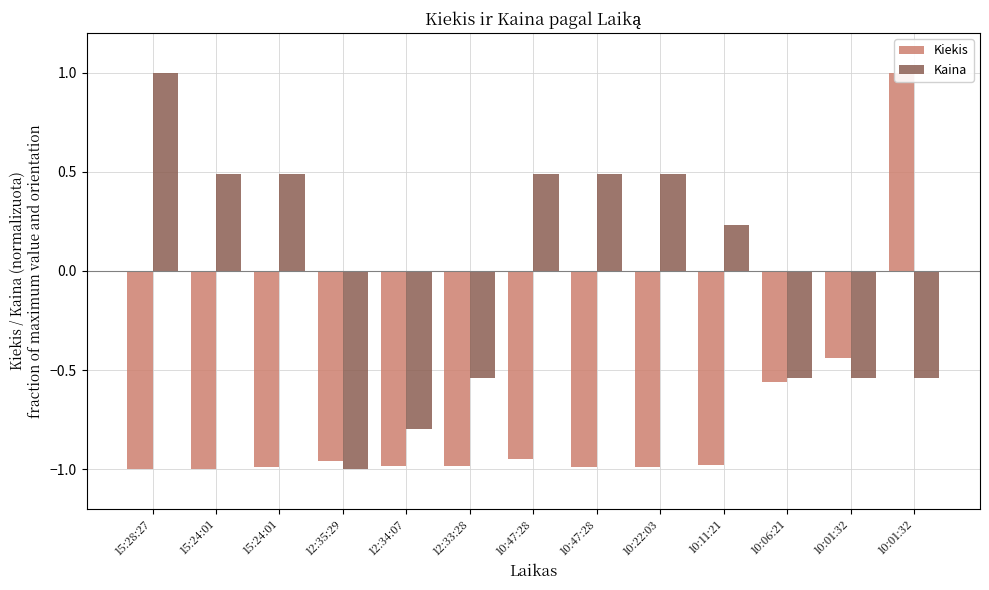

Reading left to right, list all the values displayed in this chart.

Kiekis: -1.0	-1.0	-1.0	-1.0	-1.0	-1.0	-0.9	-1.0	-1.0	-1.0	-0.6	-0.4	1.0
Kaina: 1.0	0.5	0.5	-1.0	-0.8	-0.5	0.5	0.5	0.5	0.2	-0.5	-0.5	-0.5